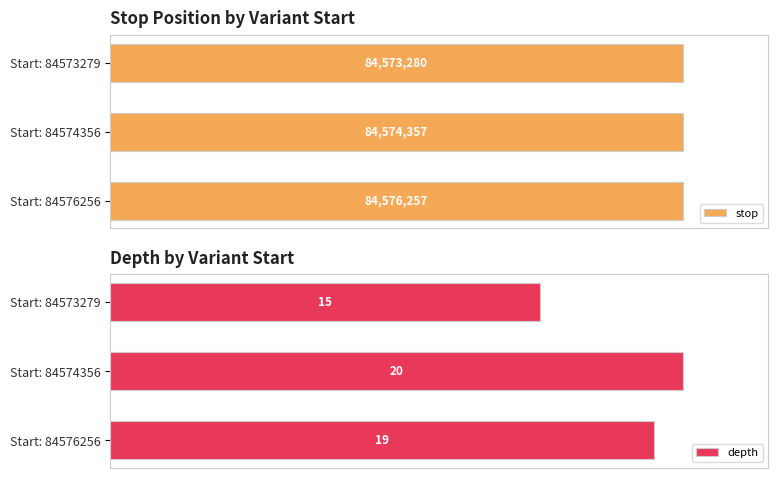

Are the bars horizontal?

Yes